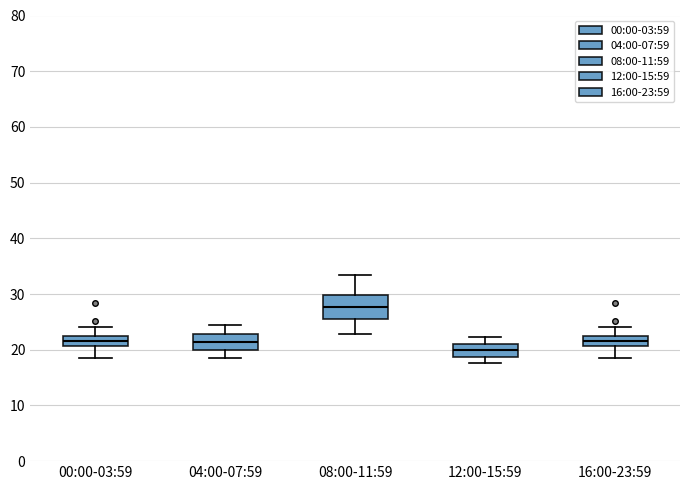

Where does the lower whisker of the box for 08:00-11:59 end on the y-axis? The values are not printed on the chart, so give them approximately, as read against the axis.

23